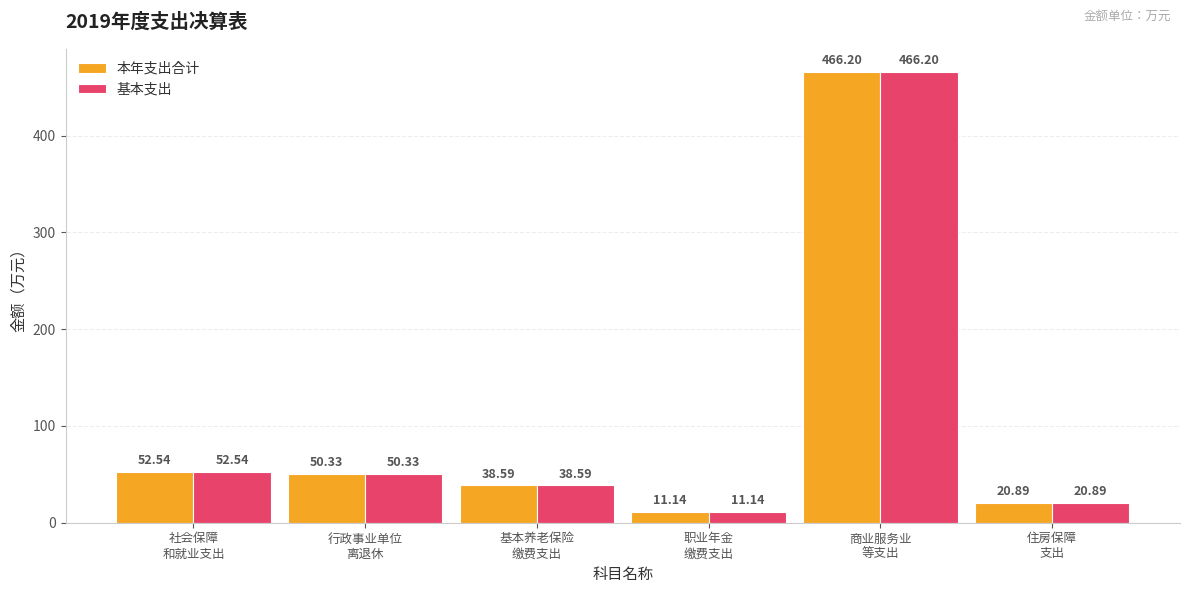

What is the difference between the maximum and second lowest values in the 基本支出 series?

445.3